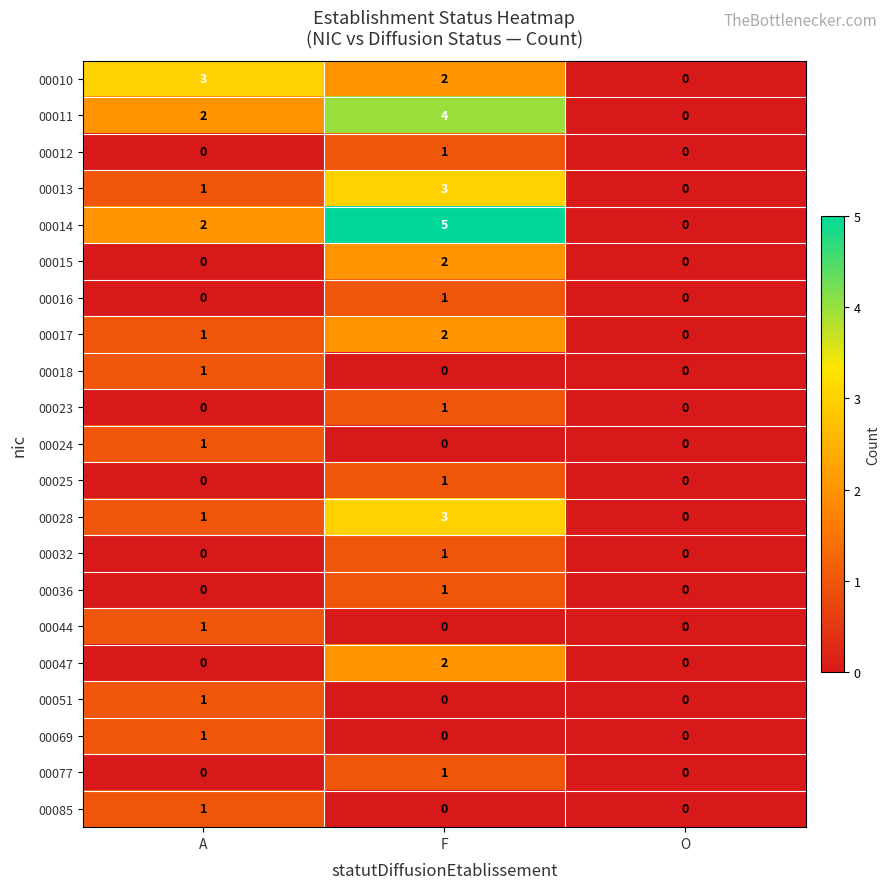

How many 00036 values are between 0 and 1?

3